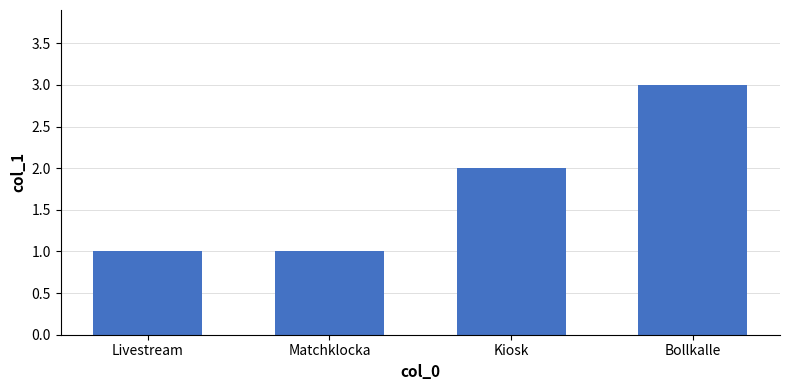

What is the label of the 3rd bar from the left?

Kiosk